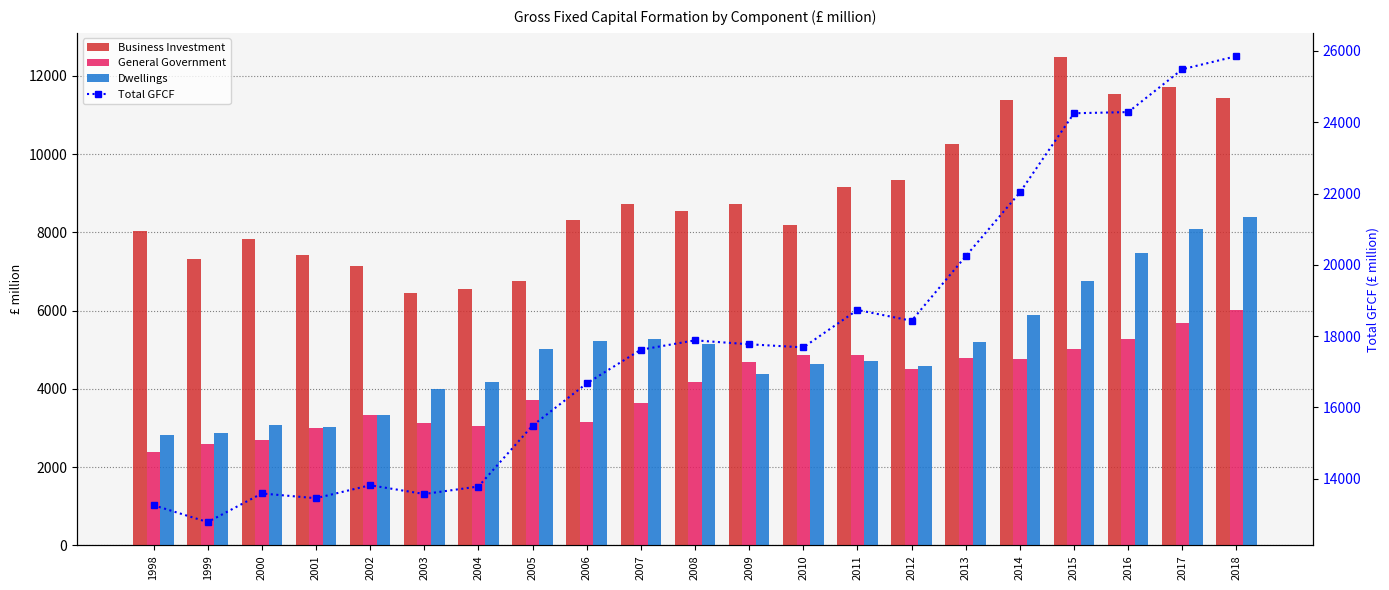

What is the value of the General Government bar at the 16th from the left?

4793.0